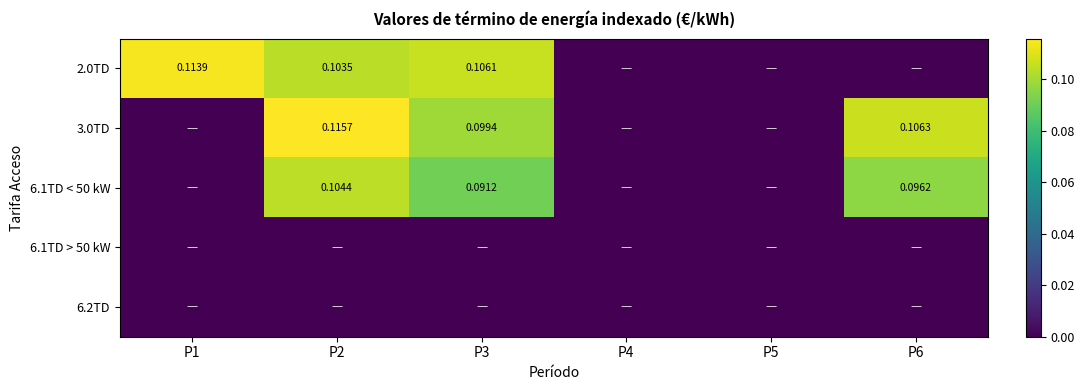

Is the value of 6.1TD < 50 kW at P6 greater than the value of 3.0TD at P3?

No